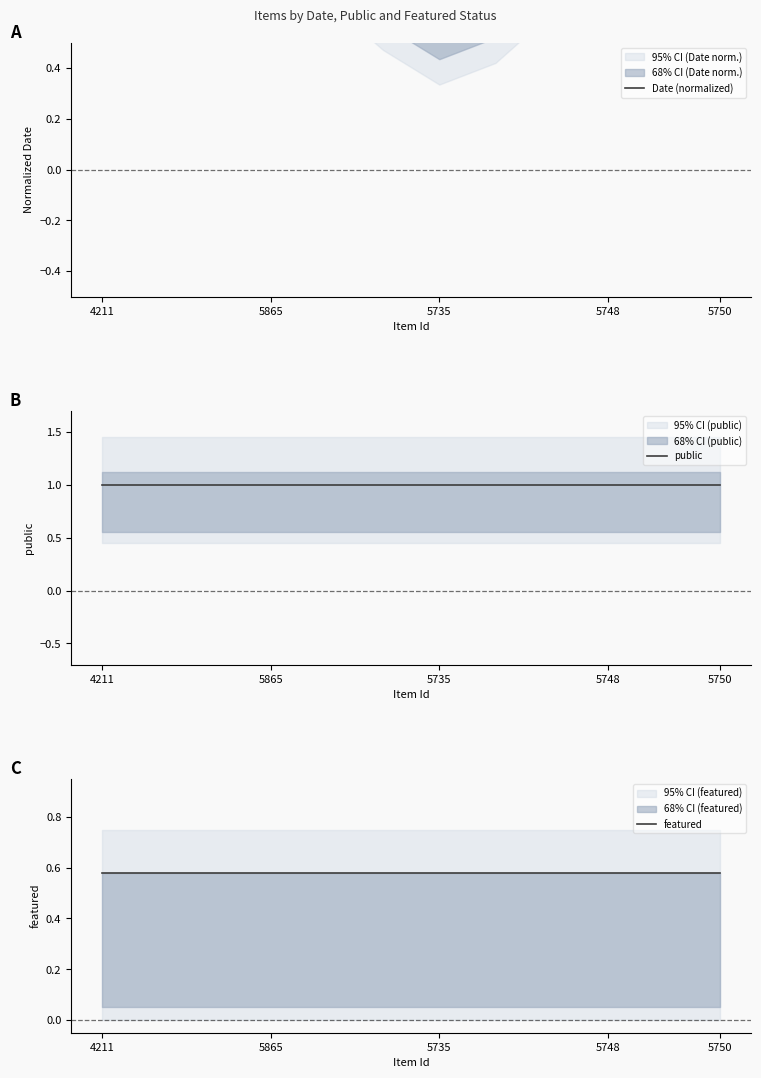

True or false: public and Date (normalized) intersect in this chart.

False